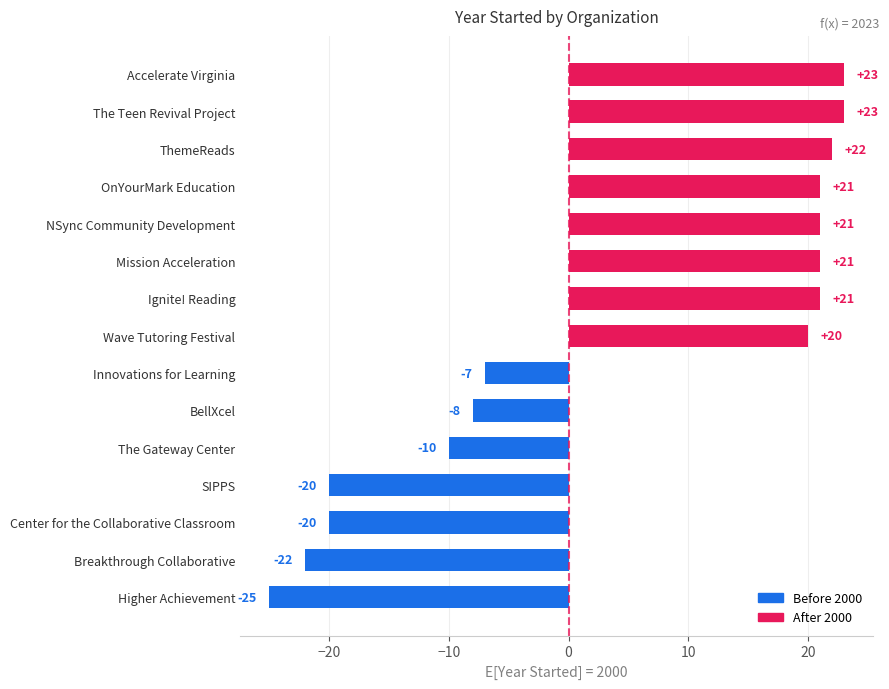

The chart shows a value of 9 at Wave Tutoring Festival. True or false?

False